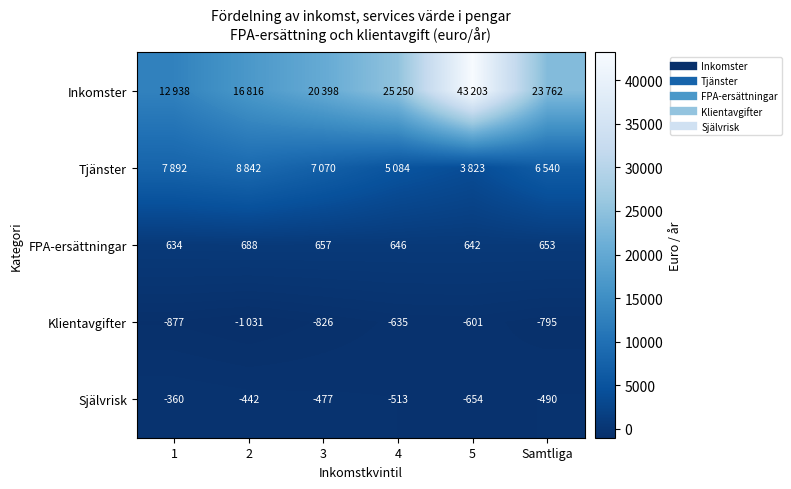

At 1, list the series in order from smallest to largest.

Klientavgifter, Självrisk, FPA-ersättningar, Tjänster, Inkomster